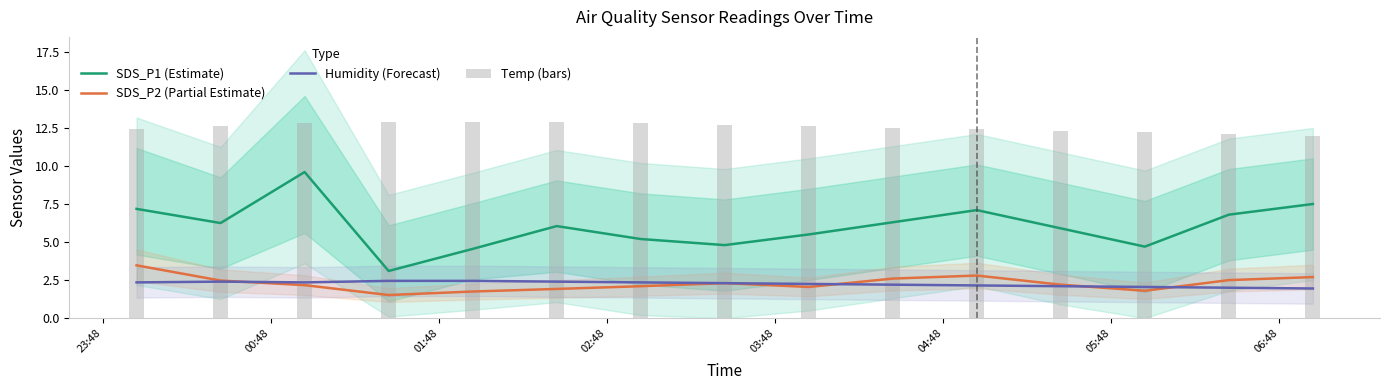

Reading left to right, extract all data points from this chart.

SDS_P1 (Estimate): 7.2	6.2	9.6	3.1	4.5	6.0	5.2	4.8	5.5	6.3	7.1	5.9	4.7	6.8	7.5
SDS_P2 (Partial Estimate): 3.5	2.5	2.2	1.5	1.8	1.9	2.1	2.3	2.0	2.6	2.8	2.2	1.8	2.5	2.7
Humidity (Forecast): 2.4	2.4	2.4	2.5	2.5	2.4	2.4	2.3	2.2	2.2	2.1	2.1	2.0	2.0	2.0
Temp (bars): 12.4	12.6	12.8	12.9	12.9	12.9	12.8	12.7	12.6	12.5	12.4	12.3	12.2	12.1	12.0